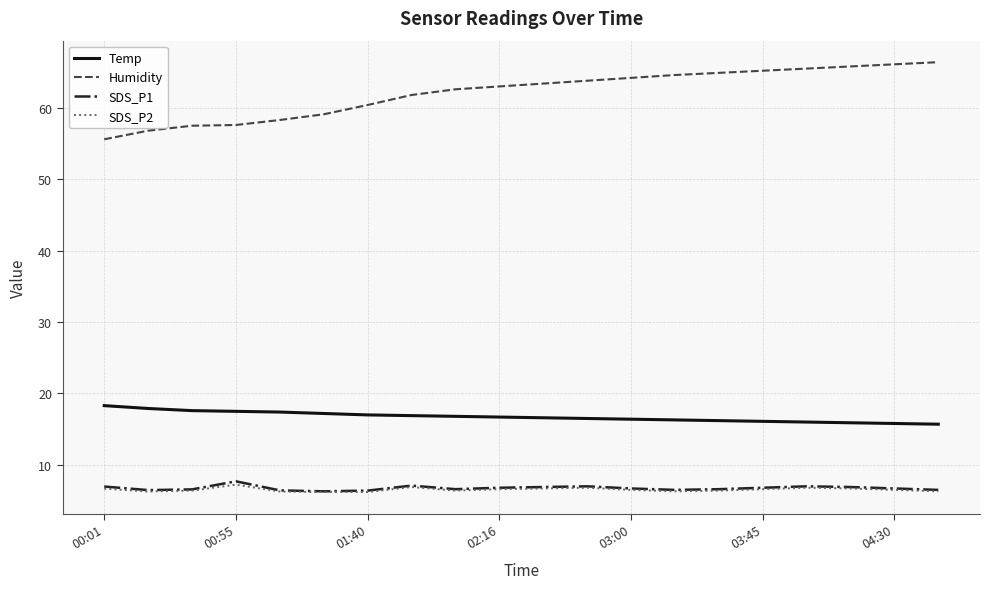

True or false: Humidity and Temp cross at least once.

False